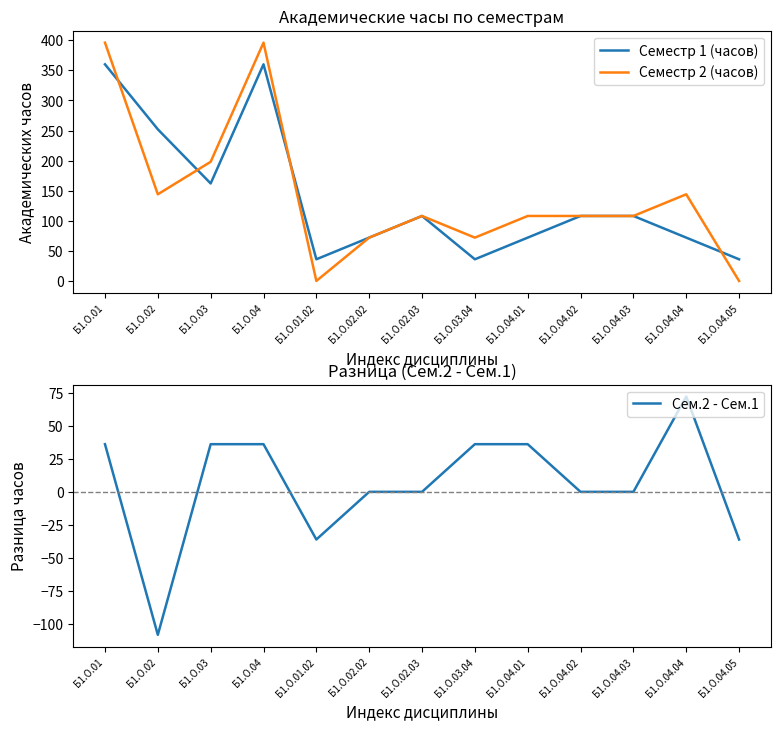

True or false: Сем.2 - Сем.1 and Семестр 2 (часов) cross at least once.

False